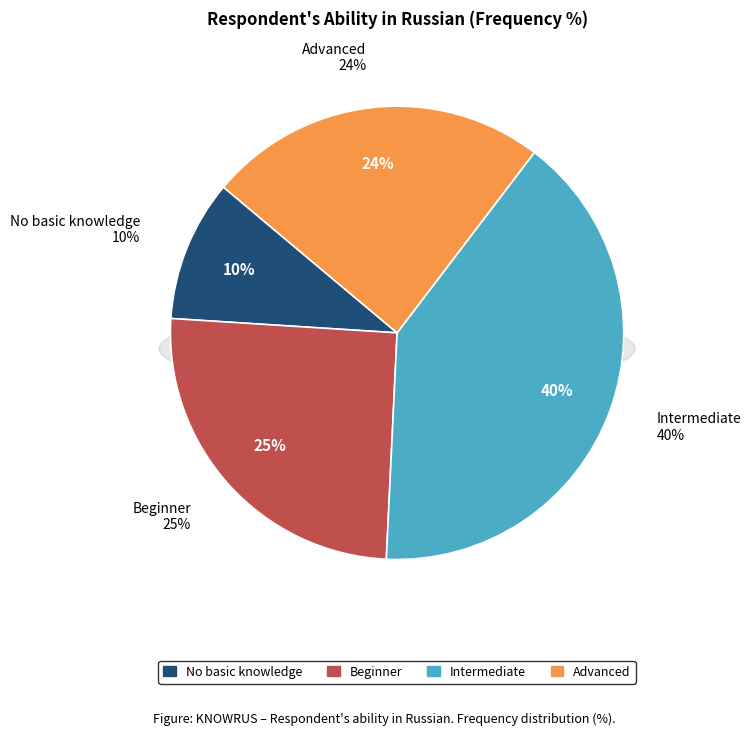

The Advanced slice represents 24% of the pie. True or false?

True